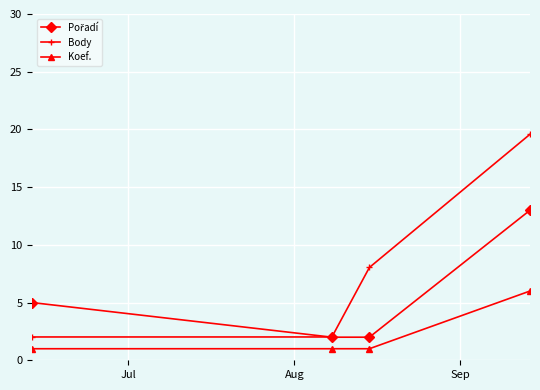

Which series has the largest range (max minus min)?

Body